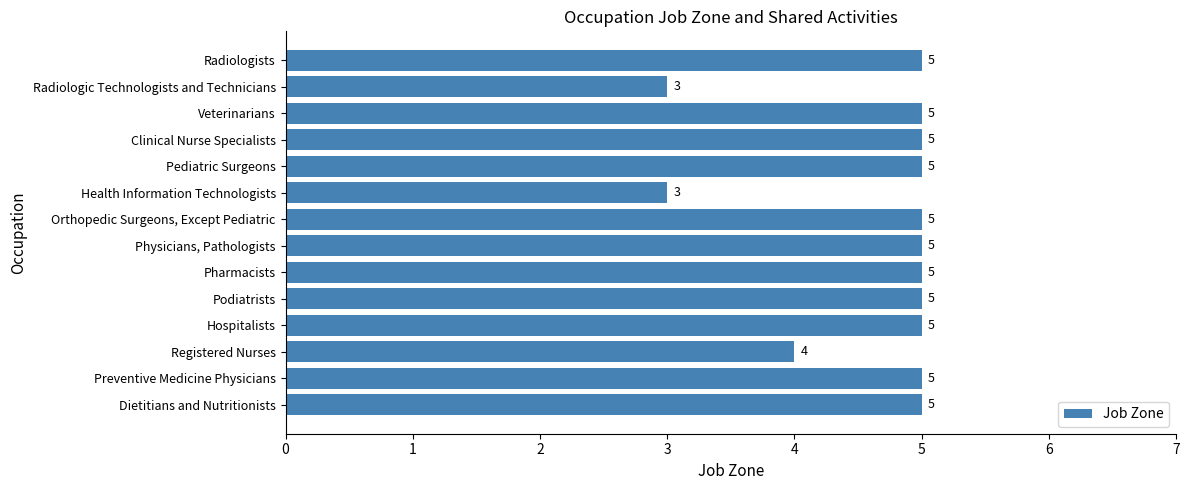

Is it true that the value at Preventive Medicine Physicians is 7?

False